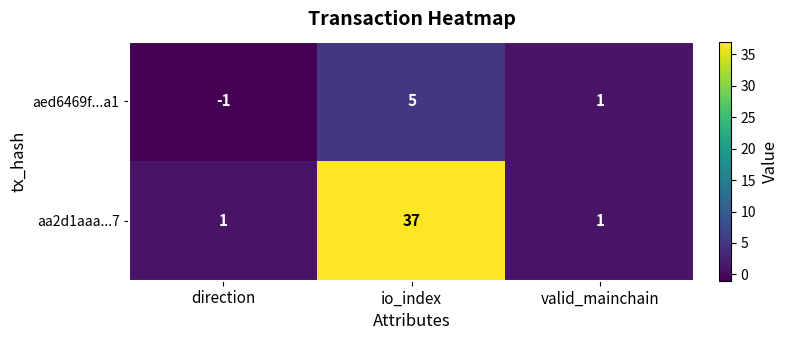

The value of aed6469f...a1 at io_index is 5. True or false?

True